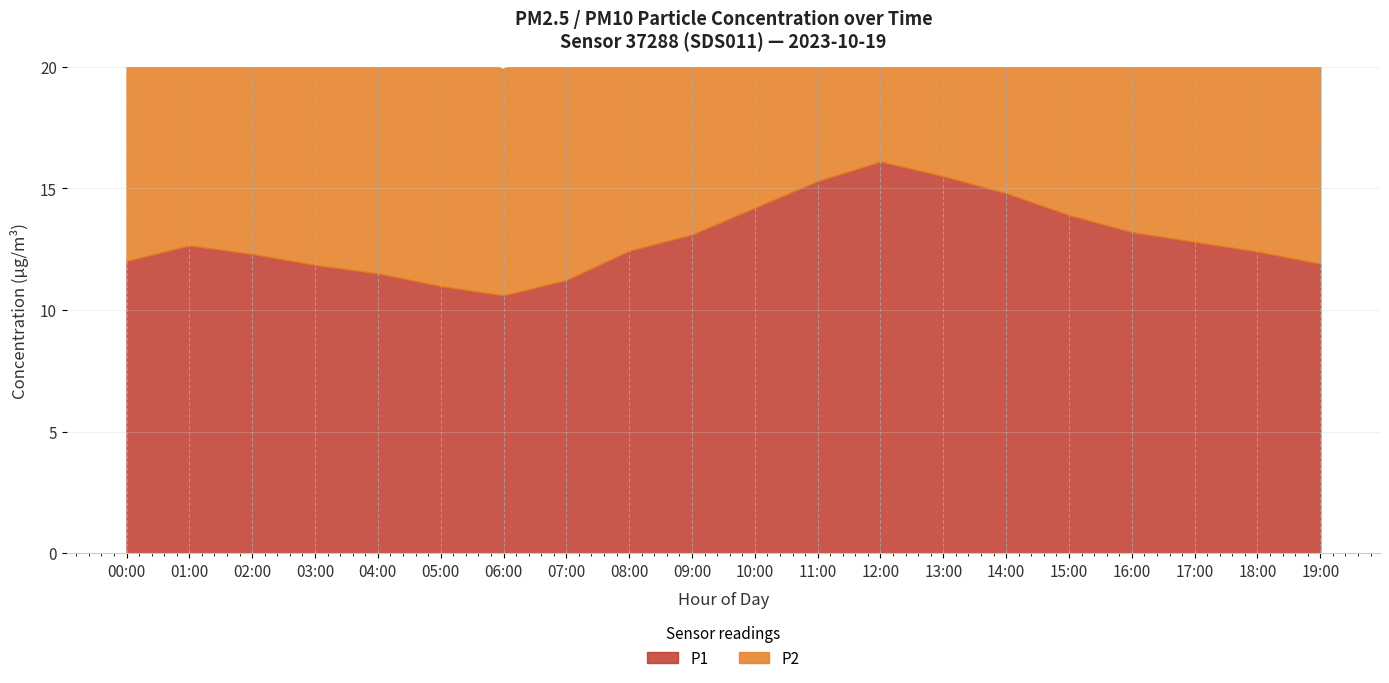

Is the value of P1 at 01:00 greater than the value of P2 at 17:00?

Yes